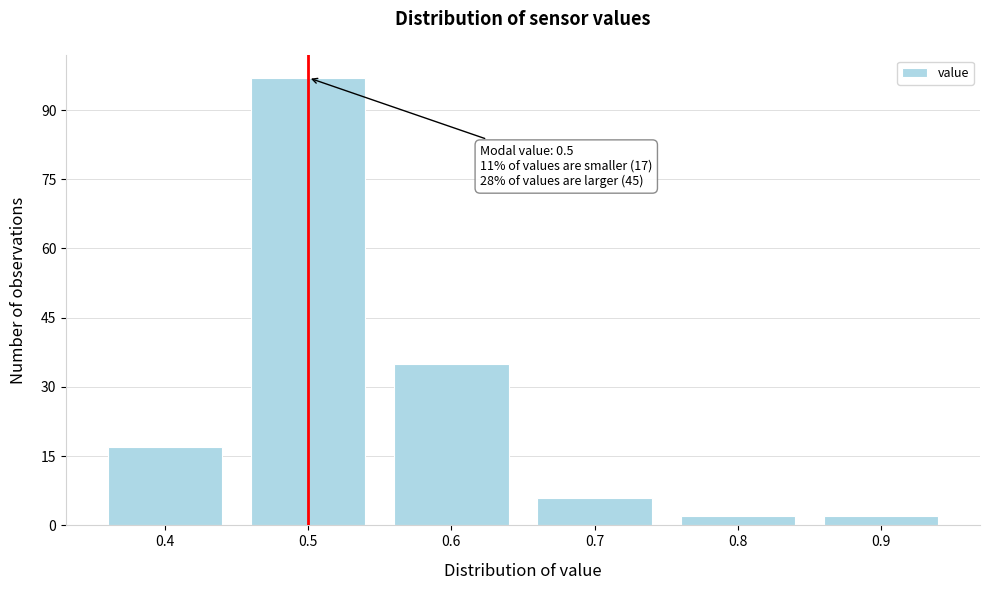

Which range on the x-axis has the tallest bar?

0.45 to 0.55